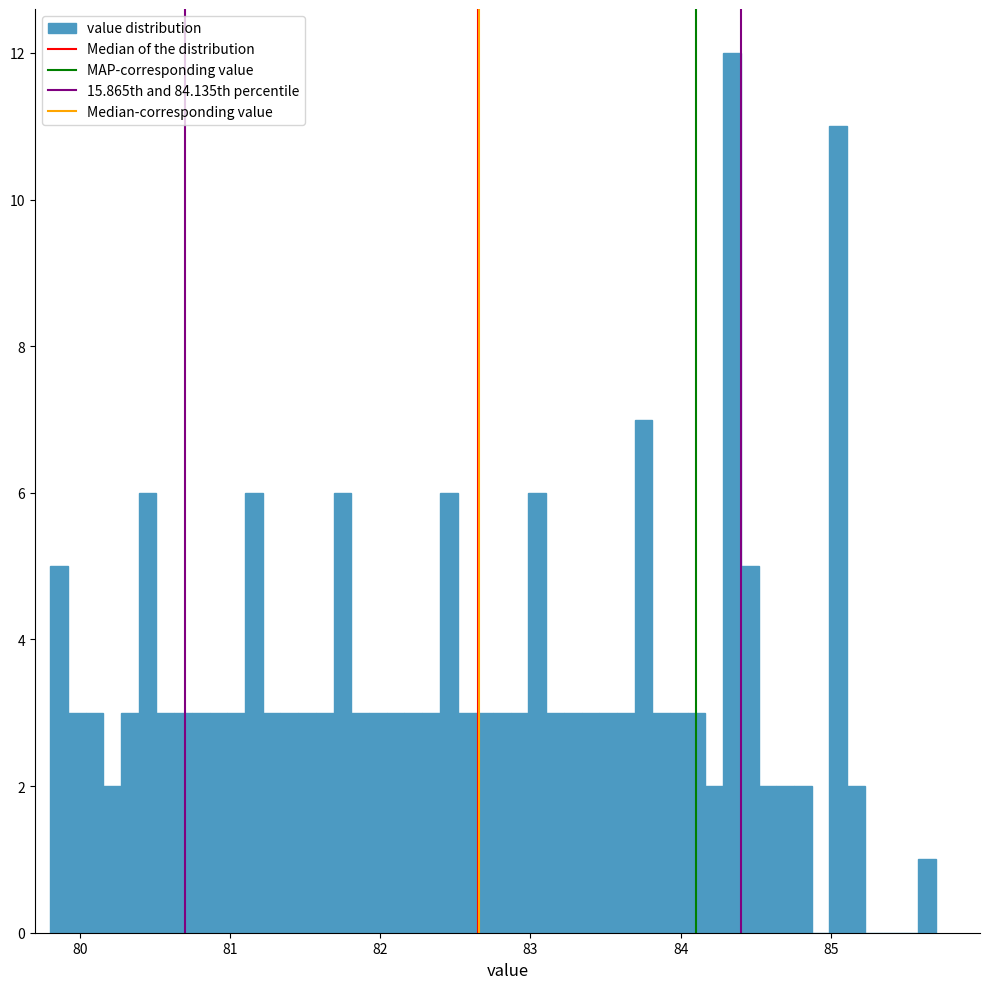

Around what value on the x-axis is the tallest bar? Give the approximate position of its centre, as read against the axis.

84.3